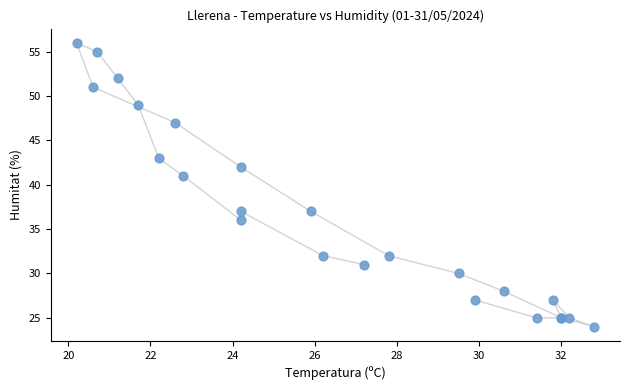

What Y value in the scatter plot is closest to 40?

41